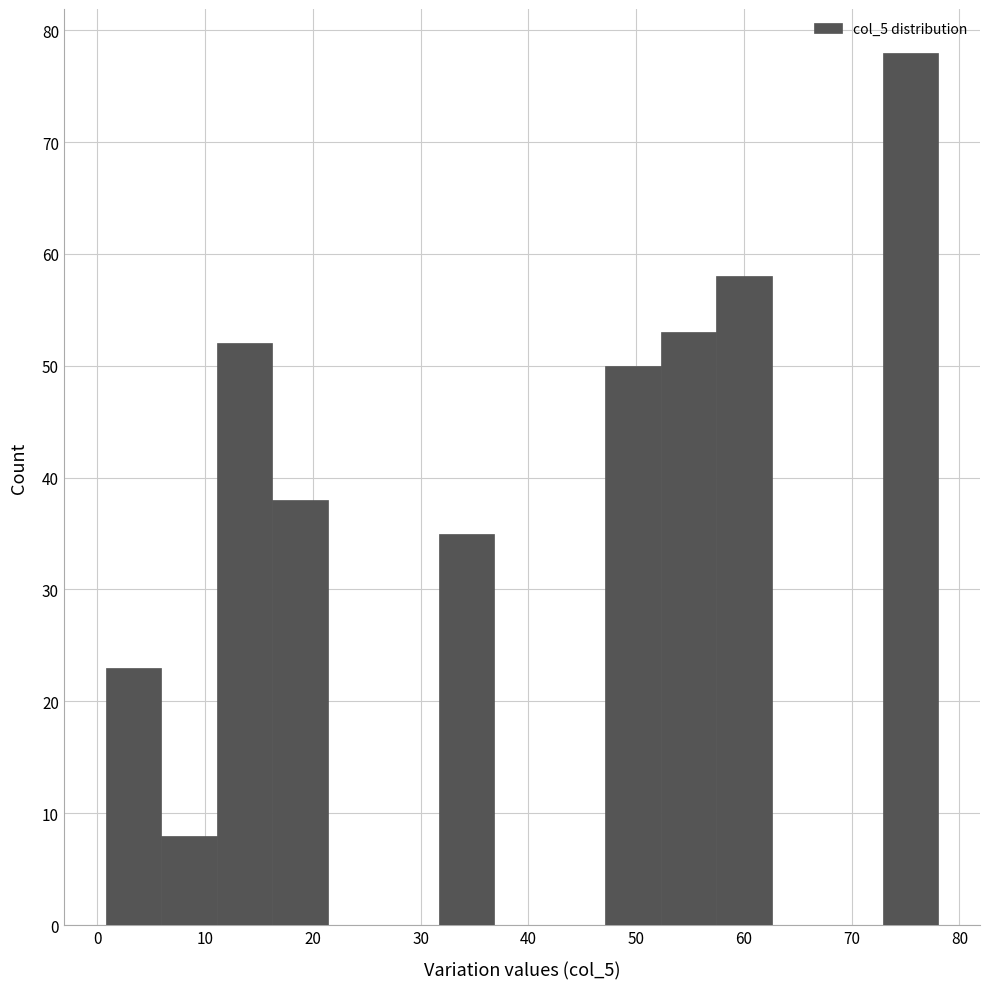

Reading left to right, transcribe this chart: for each bar, give the range it covers on the x-axis and its height. Neither the bar edges nor the heights are printed on the chart, so give them approximately, as read against the axes.

1 to 6: 23
6 to 11: 8
11 to 16: 52
16 to 21: 38
21 to 27: 0
27 to 32: 0
32 to 37: 35
37 to 42: 0
42 to 47: 0
47 to 52: 50
52 to 57: 53
57 to 63: 58
63 to 68: 0
68 to 73: 0
73 to 78: 78